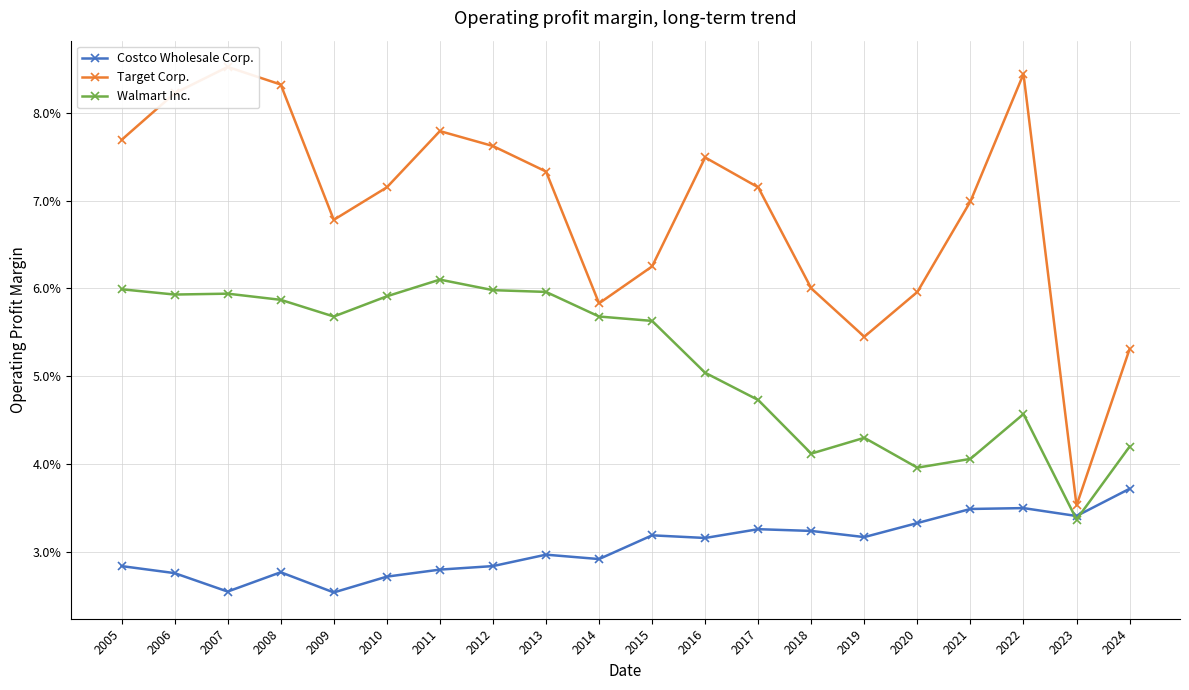

Is it true that Target Corp. equals 0.1 at 2010?

True